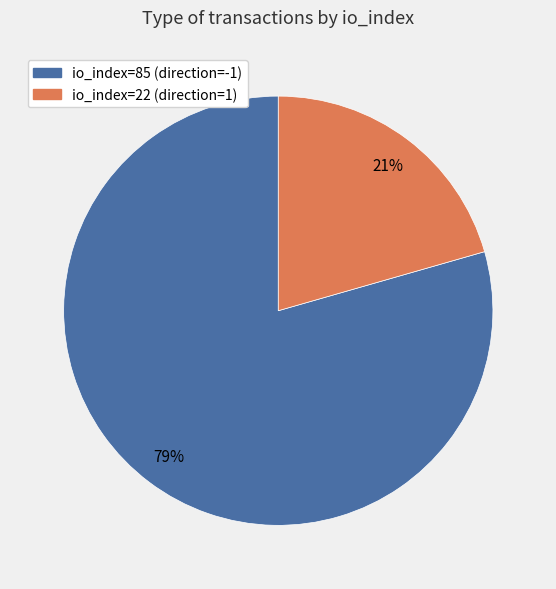

Is the sum of io_index=22 (direction=1) and io_index=85 (direction=-1) greater than half?

Yes